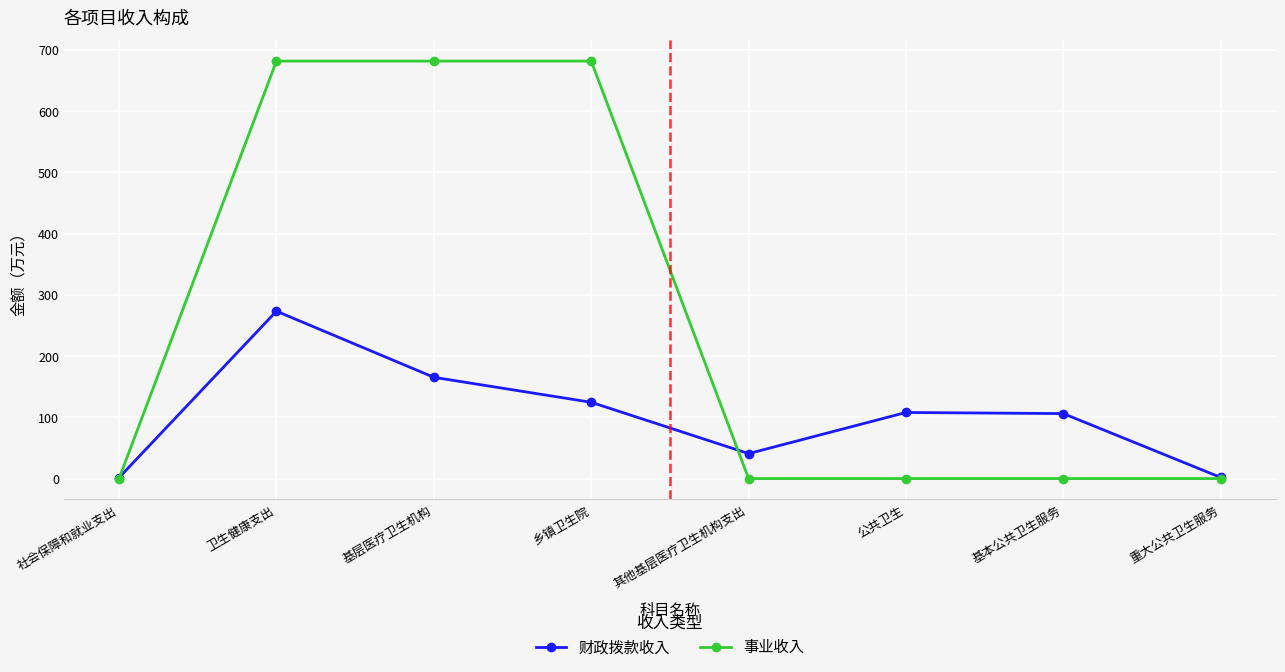

Rank the series by their average value, from highest to lowest.

事业收入, 财政拨款收入